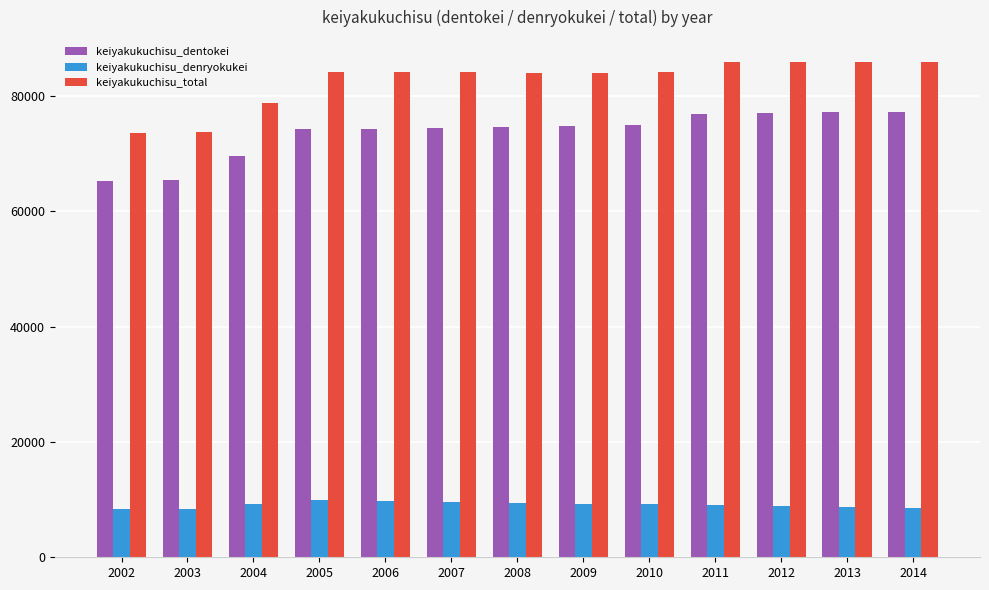

What is the sum of all keiyakukuchisu_denryokukei values?

118769